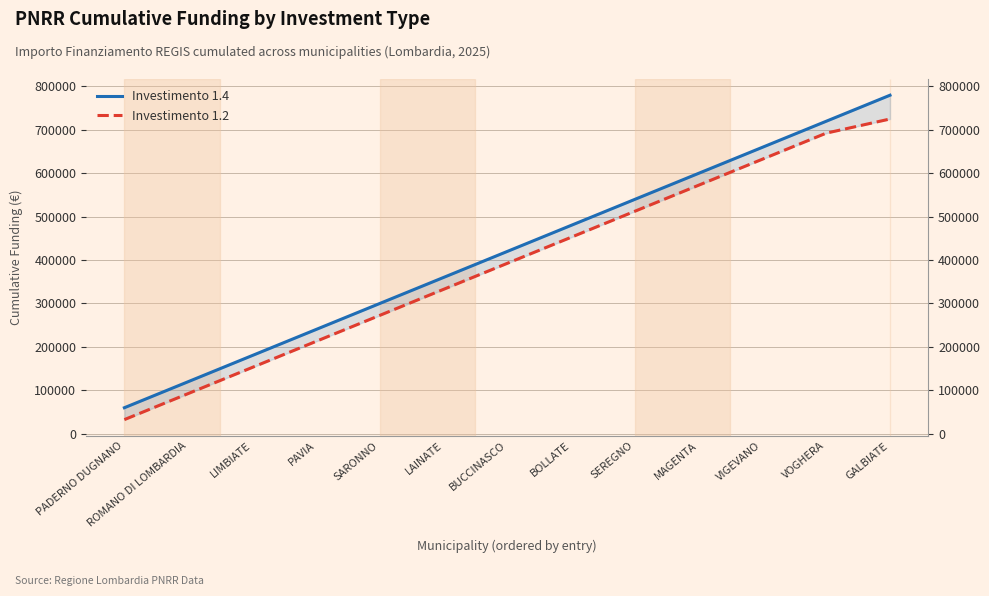

At SEREGNO, list the series in order from largest to smallest.

Investimento 1.4, Investimento 1.2